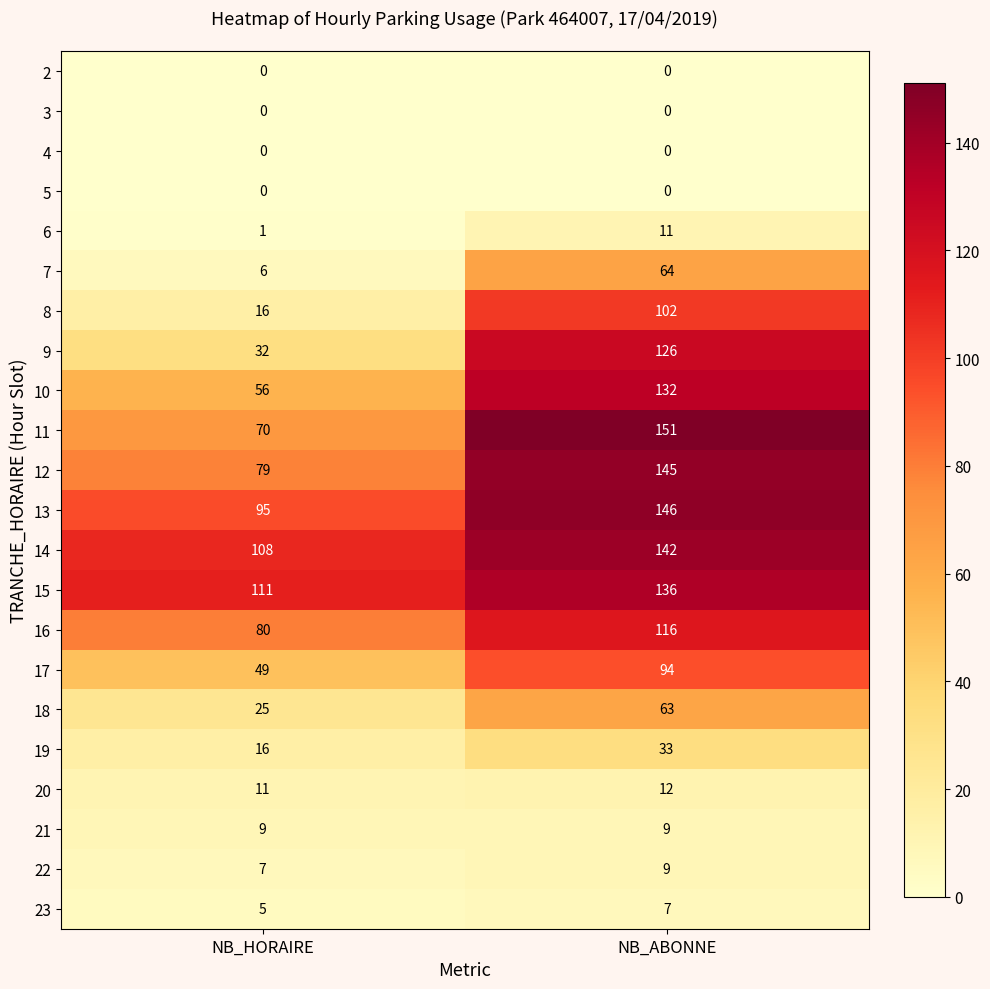

At which label is 9 closest to 79?

NB_HORAIRE